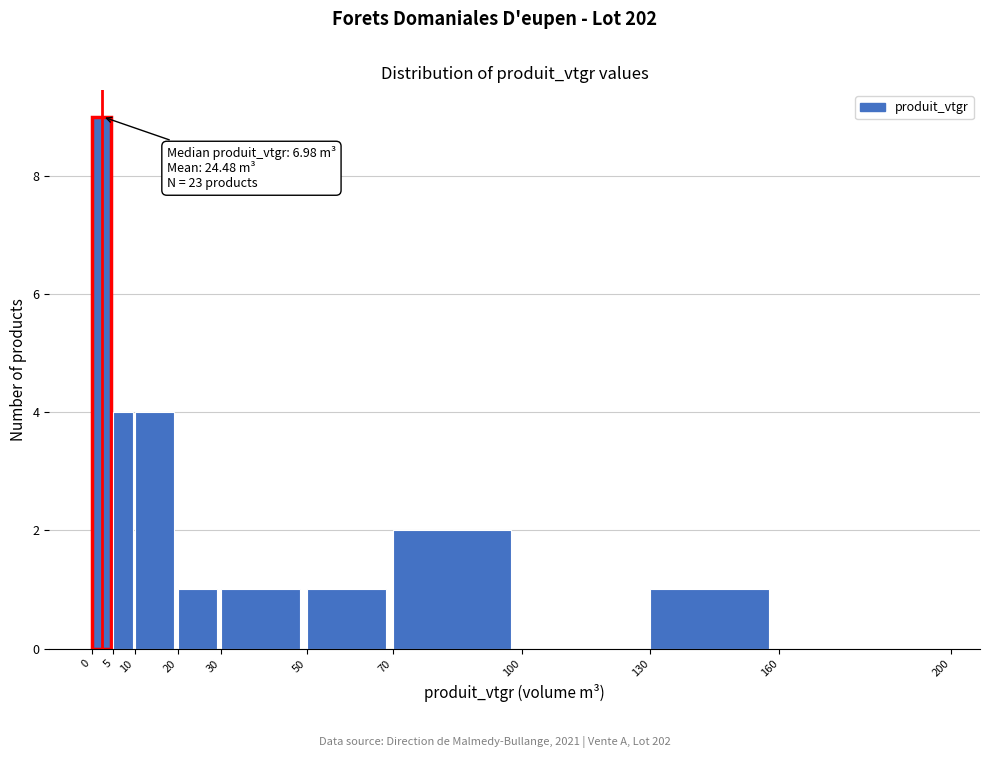

Over which range of the x-axis is the bar tallest?

0 to 5